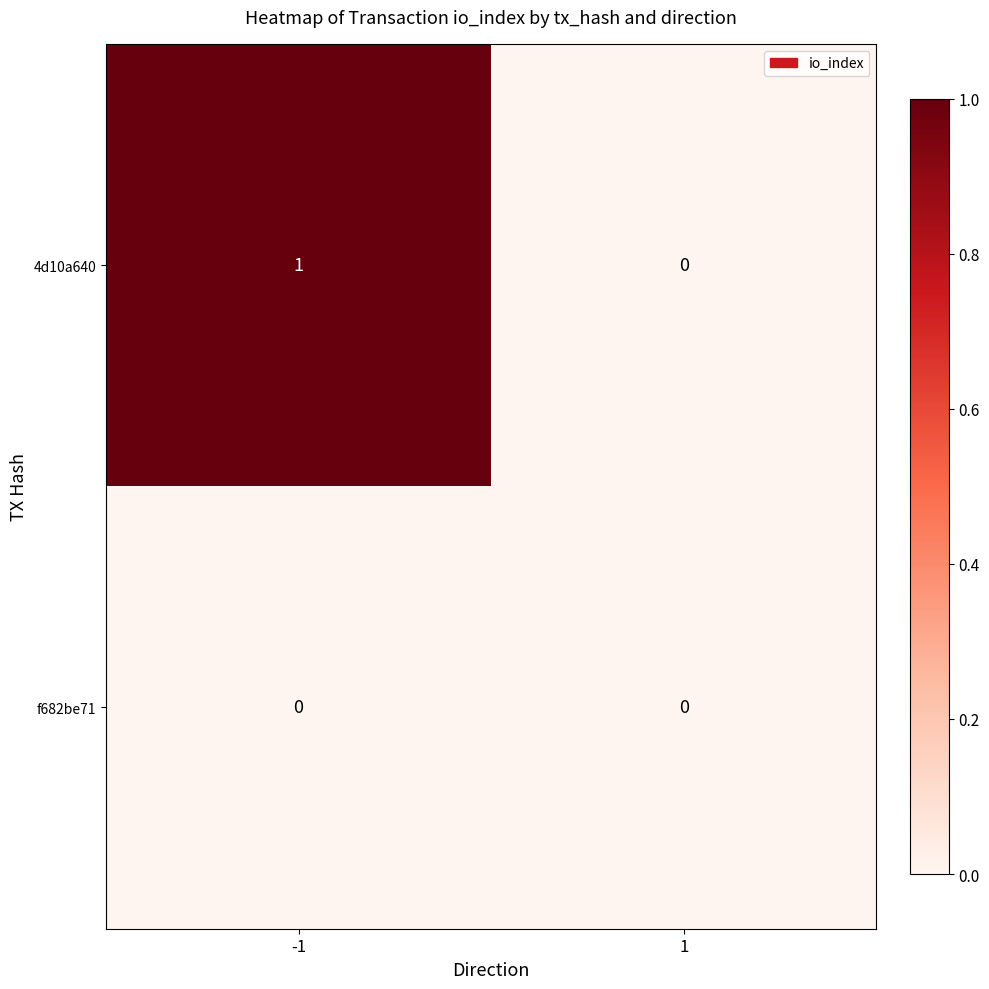

What is the spread (max minus min) of values at -1?

1